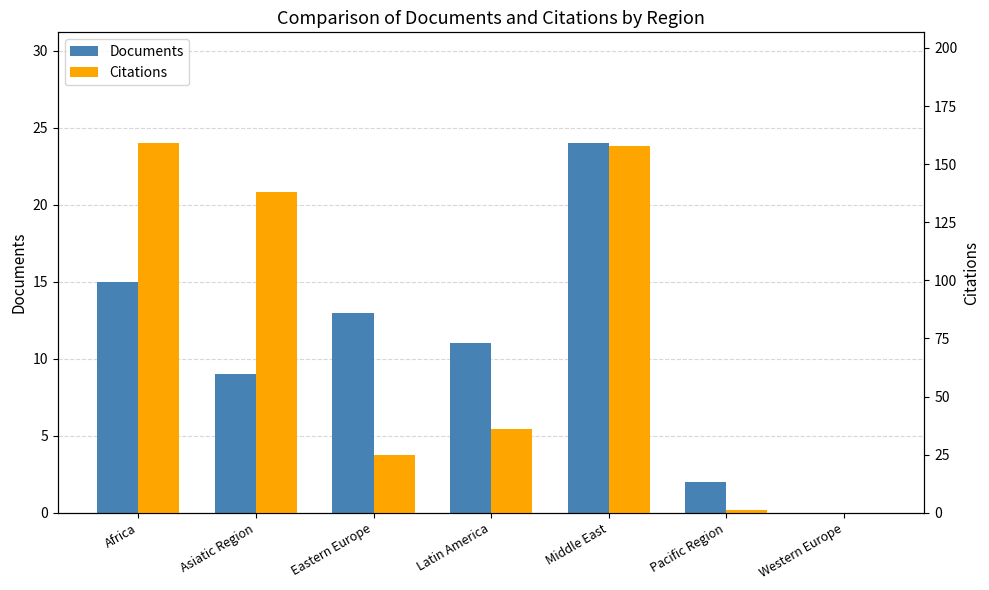

Reading left to right, list all the values displayed in this chart.

Documents: 15	9	13	11	24	2	0
Citations: 159	138	25	36	158	1	0